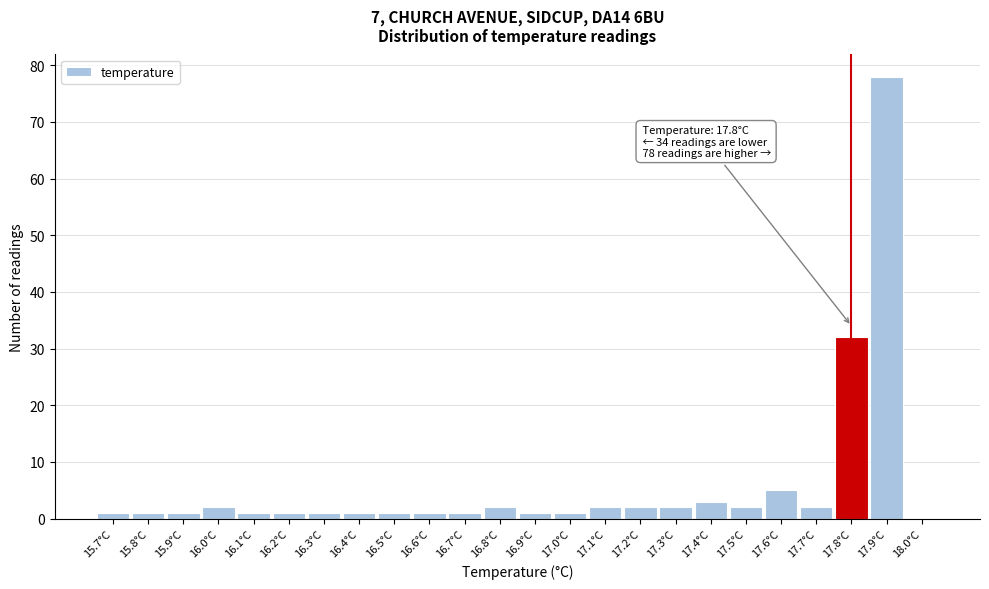

Over which range of the x-axis is the bar tallest?

17.85 to 17.95